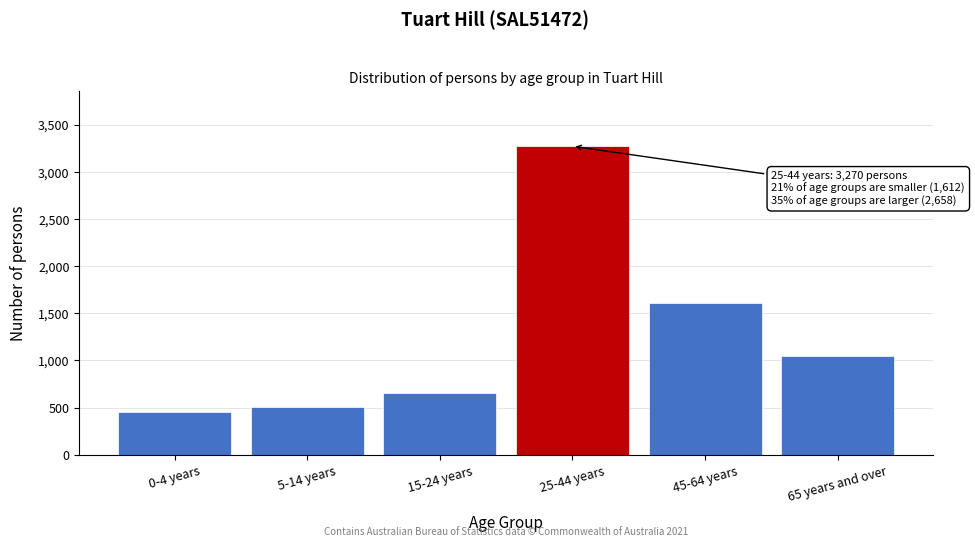

Reading left to right, transcribe all the data shown in this chart.

0-4 years=453	5-14 years=506	15-24 years=653	25-44 years=3270	45-64 years=1609	65 years and over=1049